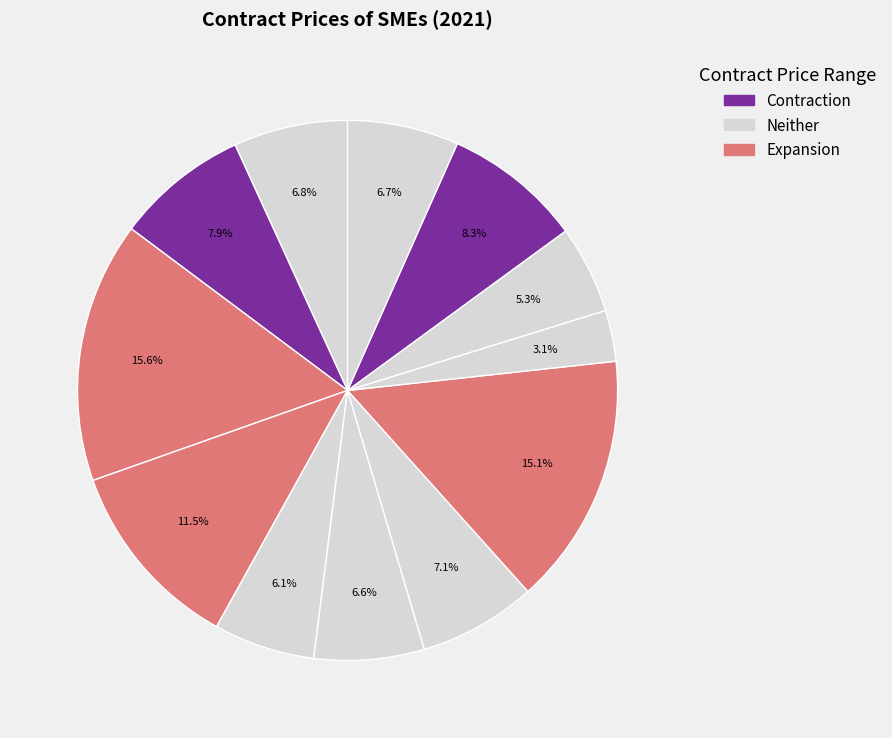

How many slices are in this pie chart?

12